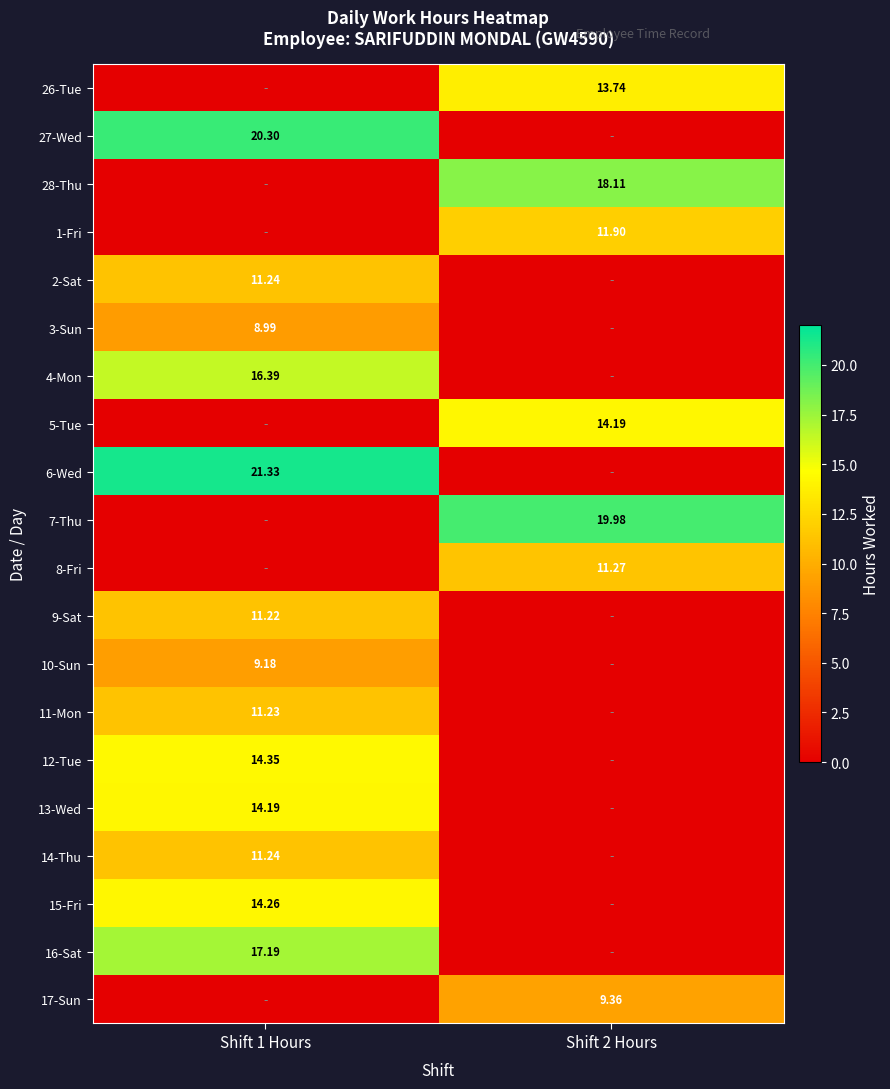

How many positive values does the 11-Mon series have?

1